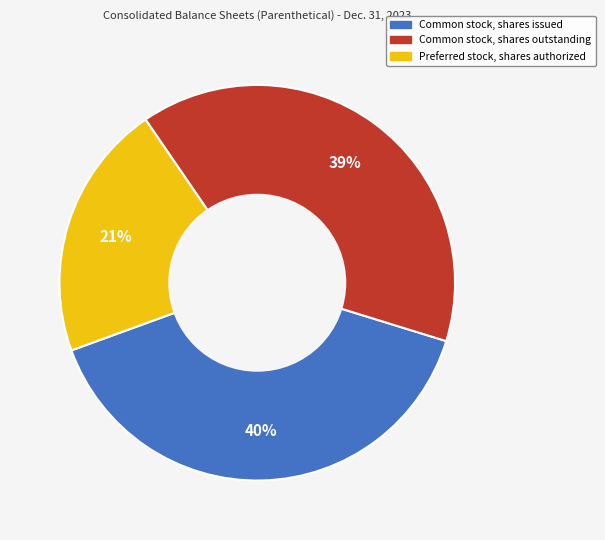

Rank the categories by value from highest to lowest.

Common stock, shares issued, Common stock, shares outstanding, Preferred stock, shares authorized